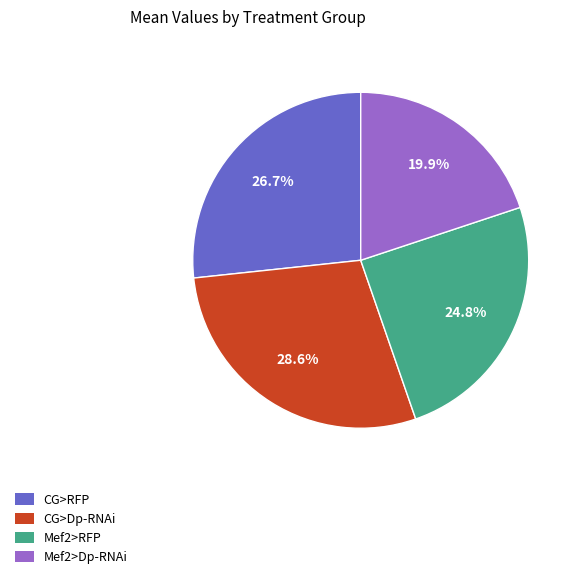

To the nearest percent, what is the difference between the largest and smallest slice percentages?

9%